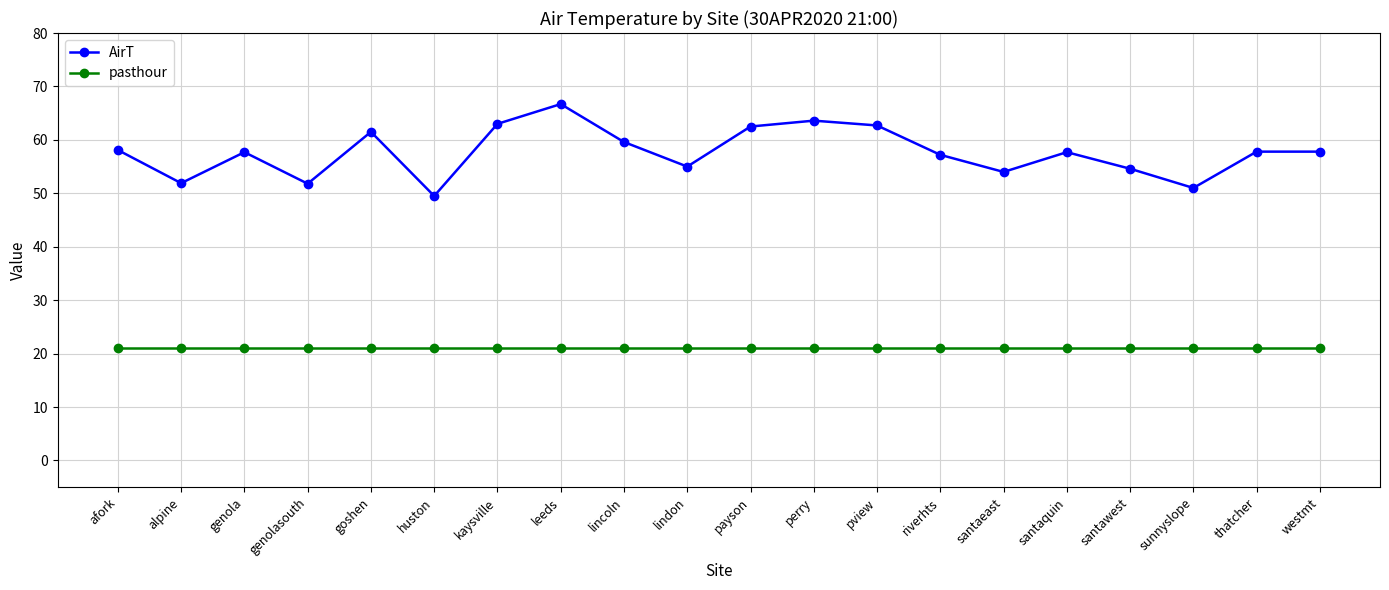

True or false: AirT and pasthour intersect in this chart.

False